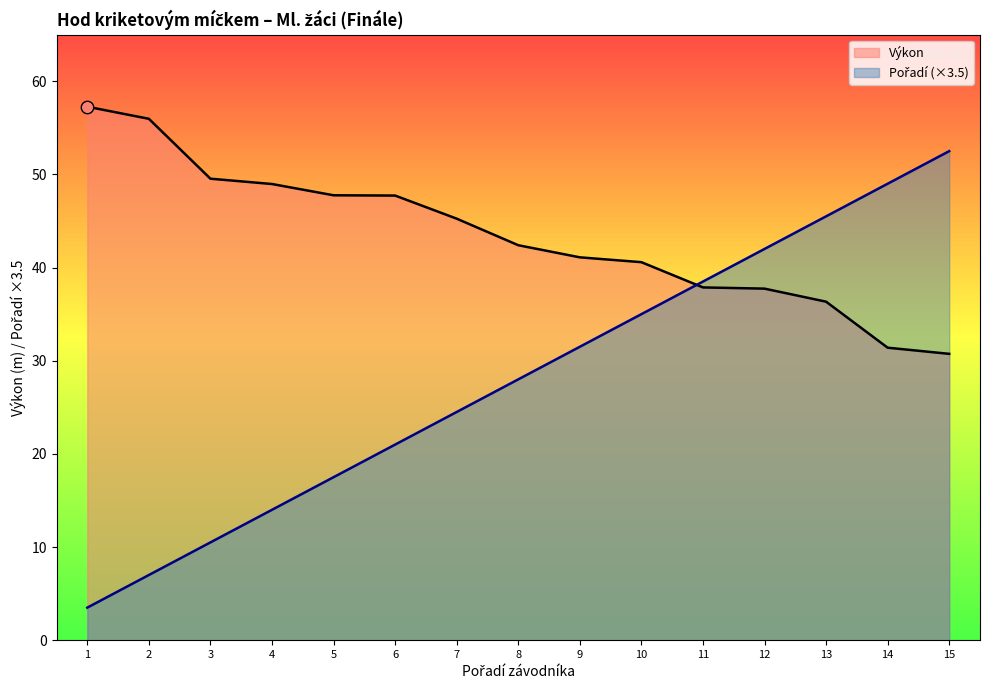

Which series has the widest spread of Y values?

Pořadí